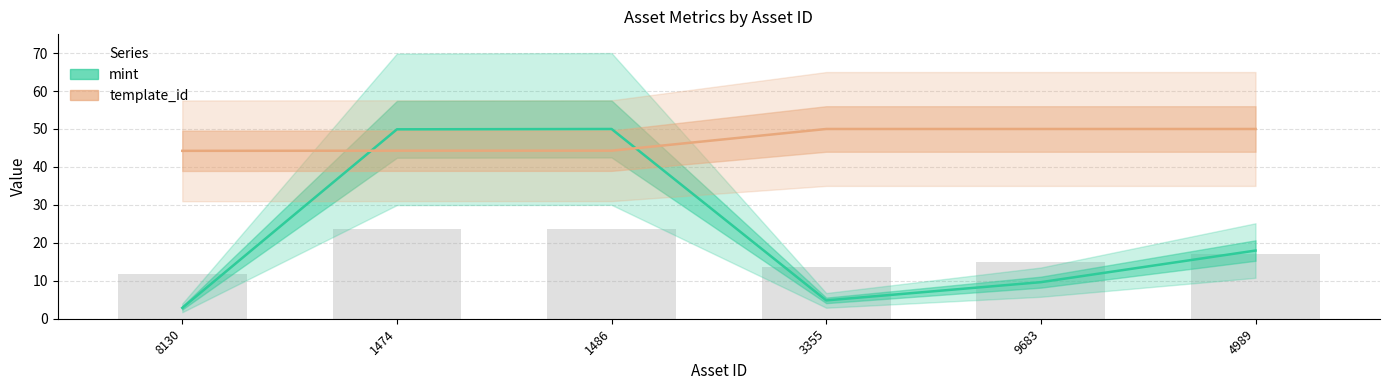

What is the approximate value of mint at 8130?

2.9